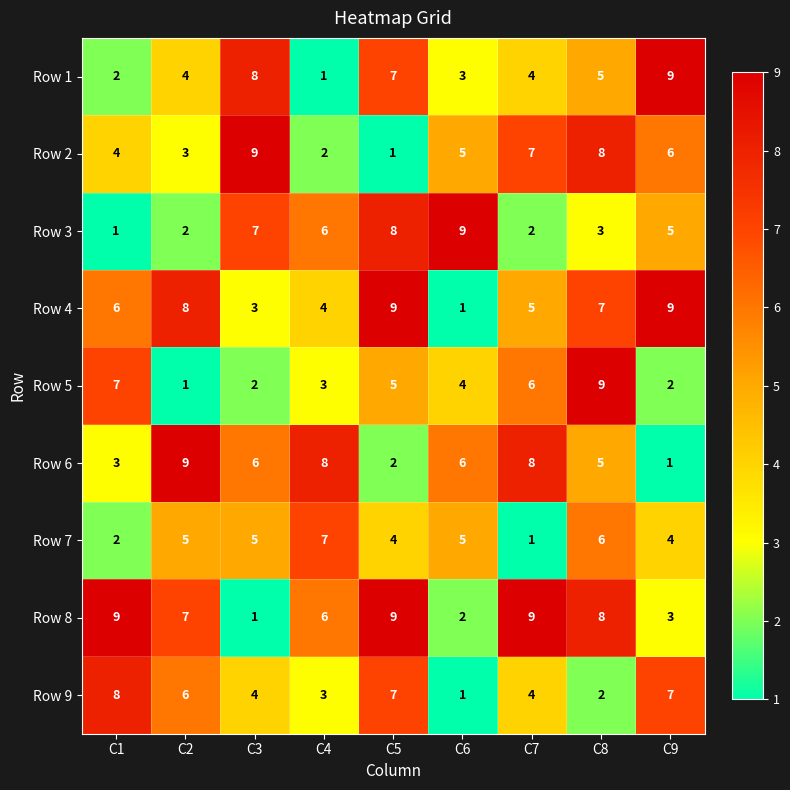

What is the sum of the Row 3 values at C1 and C5?

9